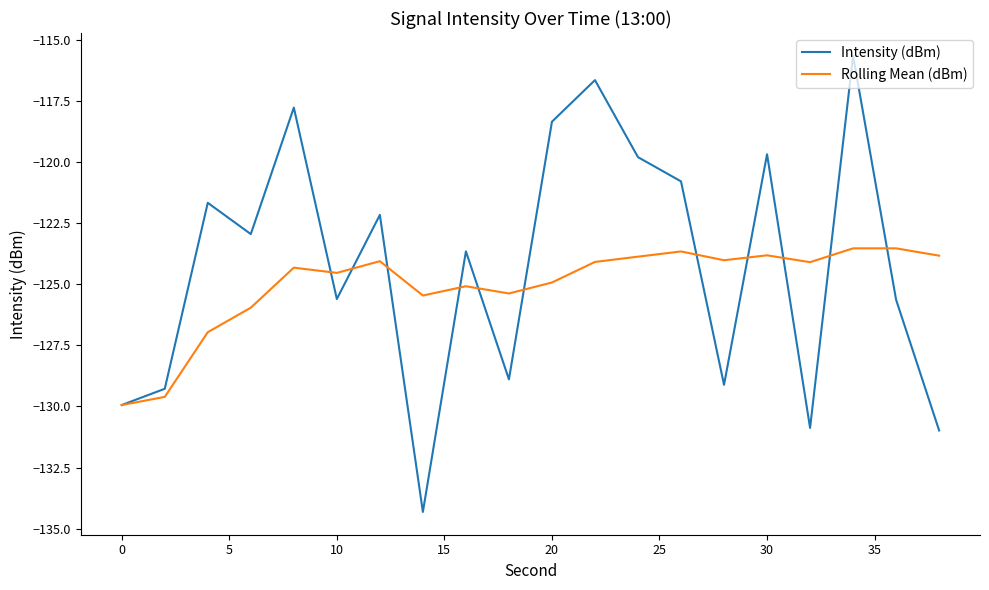

Which series has the largest range (max minus min)?

Intensity (dBm)